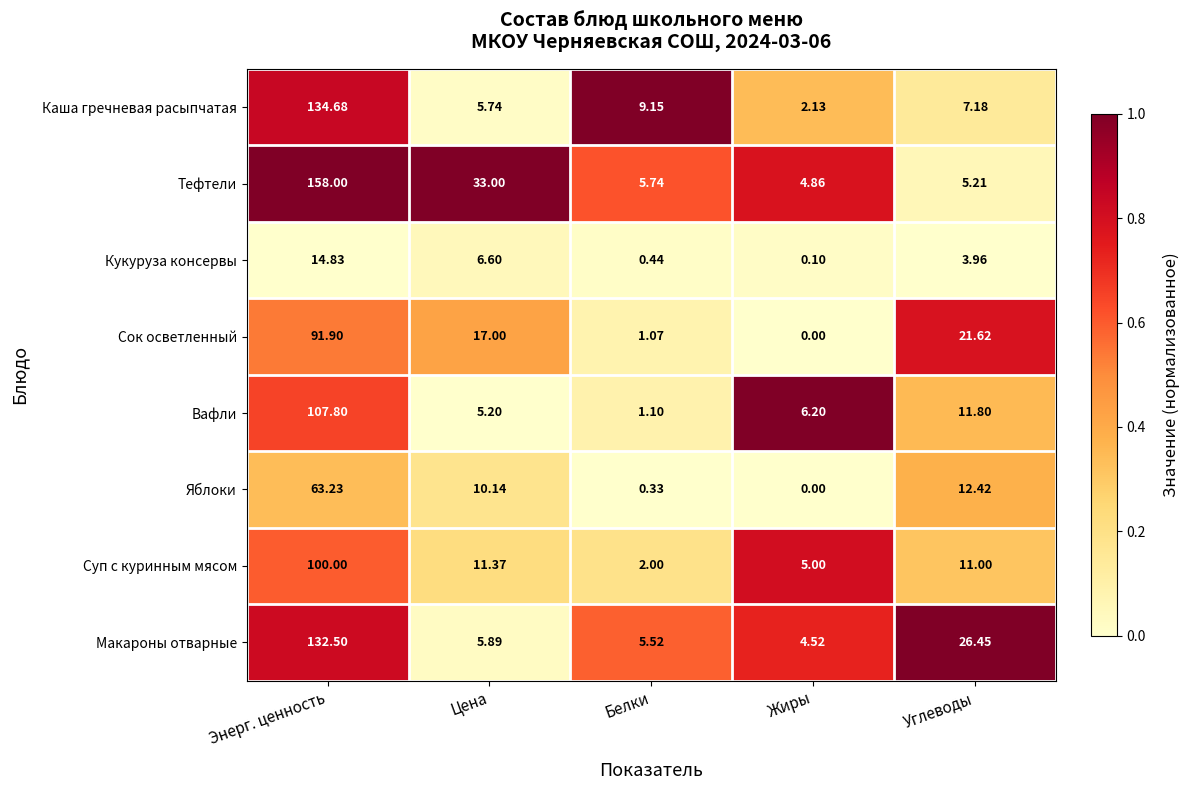

Is the value of Сок осветленный at Белки greater than the value of Суп с куринным мясом at Цена?

No